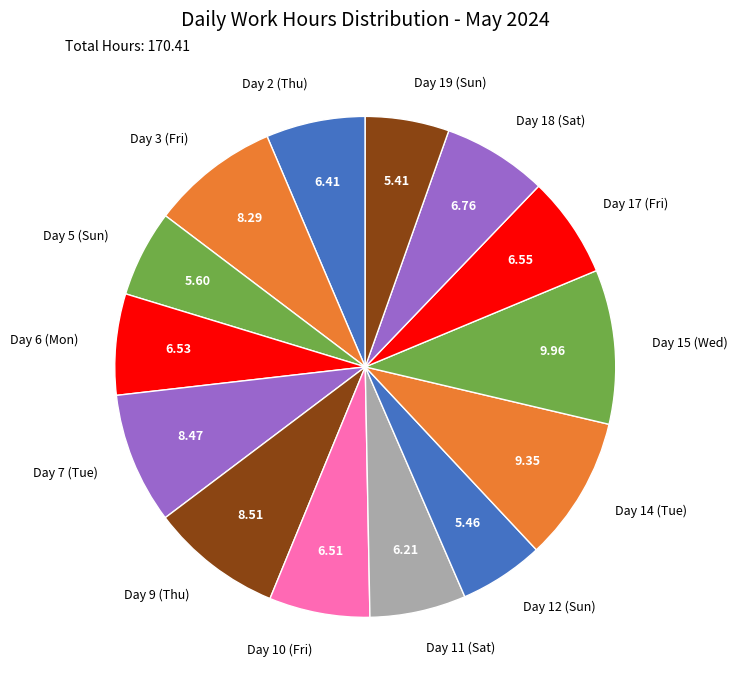

Approximately how many times larger is the value at Day 19 (Sun) compared to Day 5 (Sun)?

1.0